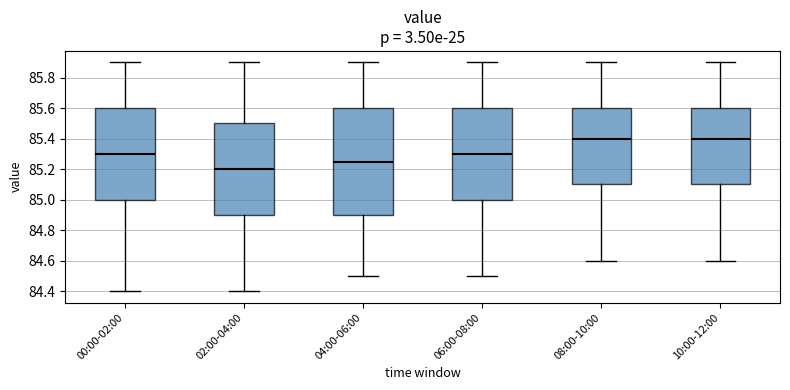

Where does the median line of the box for 08:00-10:00 sit on the y-axis? The values are not printed on the chart, so give them approximately, as read against the axis.

85.40